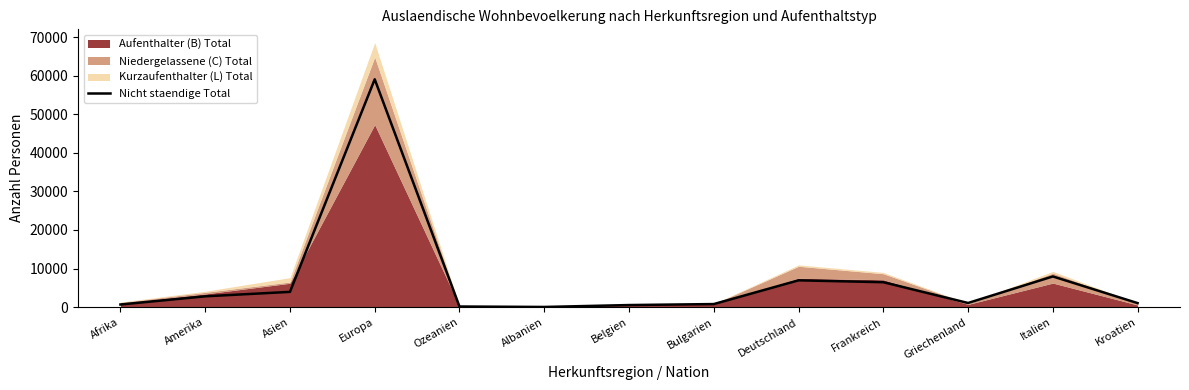

The Nicht staendige Total series shows 9615 at Frankreich. True or false?

False